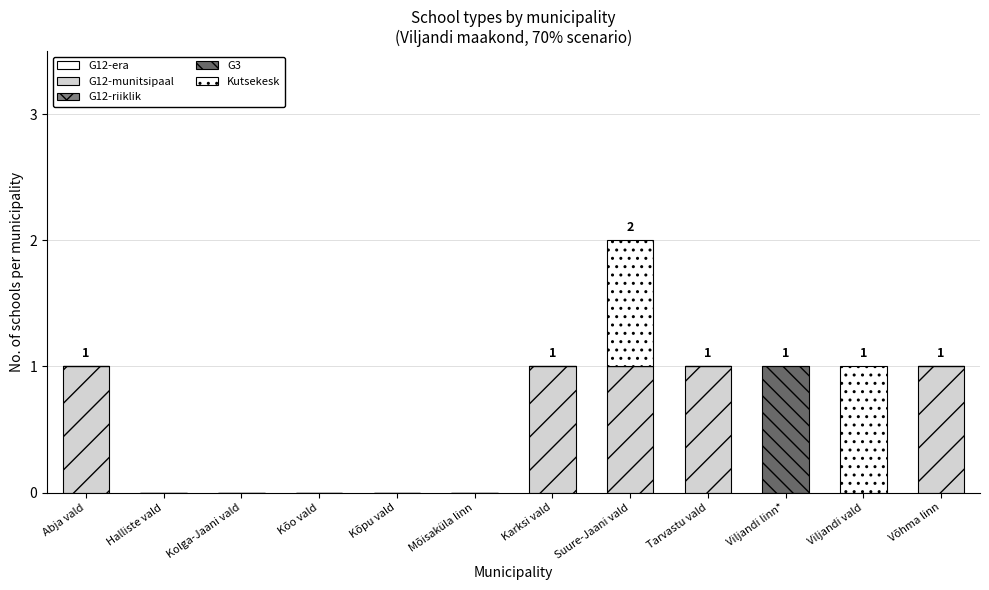

What is the difference between the second highest and second lowest values in the G12-munitsipaal series?

1